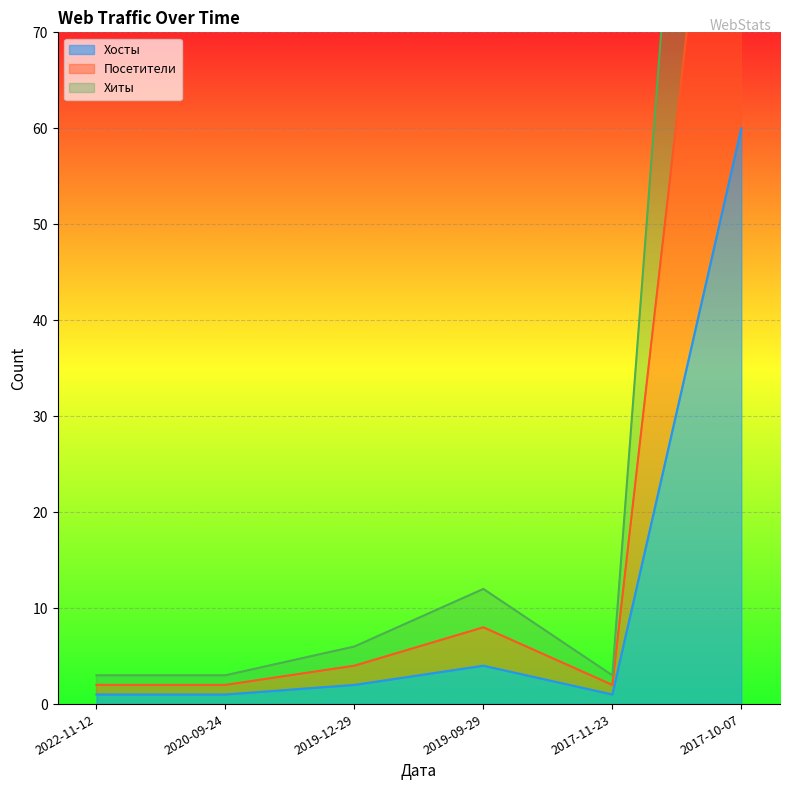

True or false: Посетители and Хосты cross at least once.

False